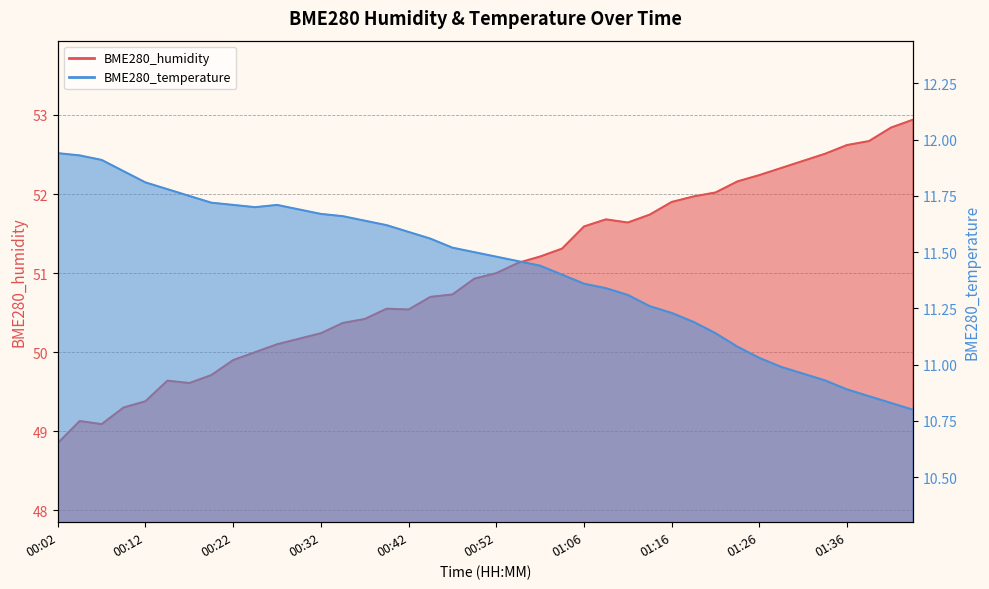

What is the difference between the maximum and minimum values in the BME280_humidity series?

4.1